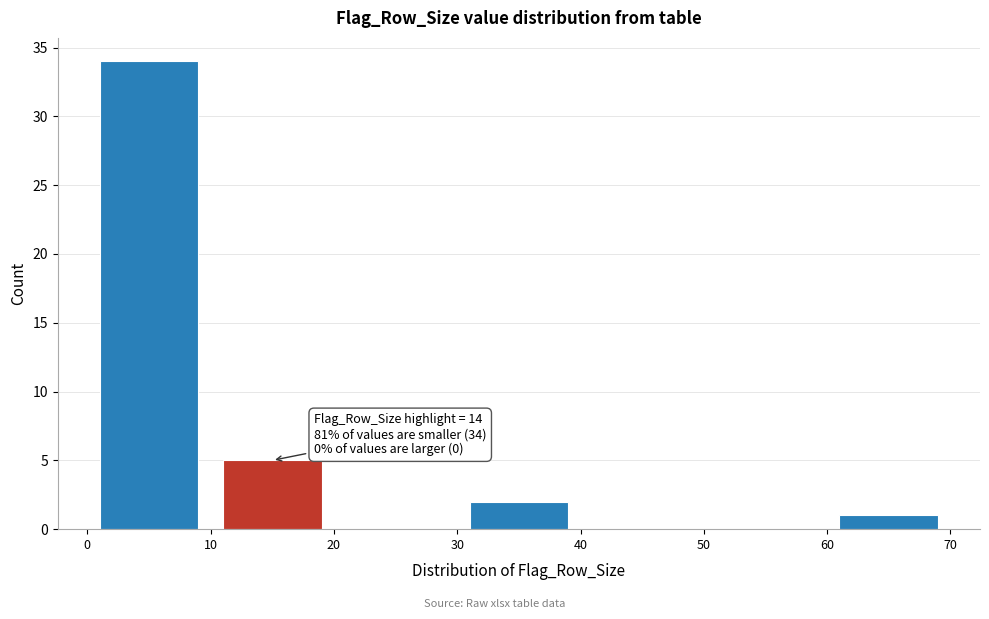

Over which range of the x-axis is the bar tallest?

0 to 10